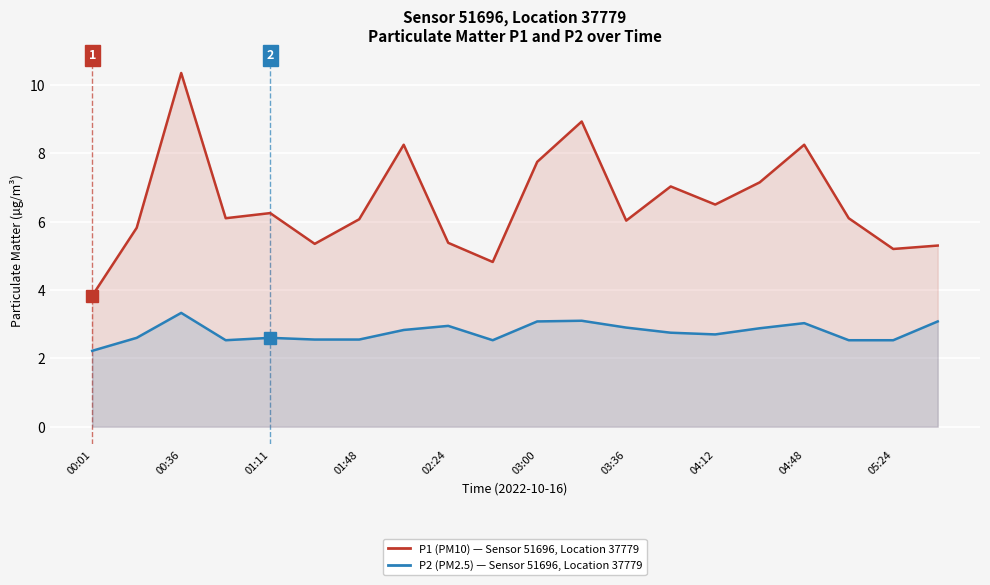

How many interior local valleys does the P1 (PM10) series have?

6